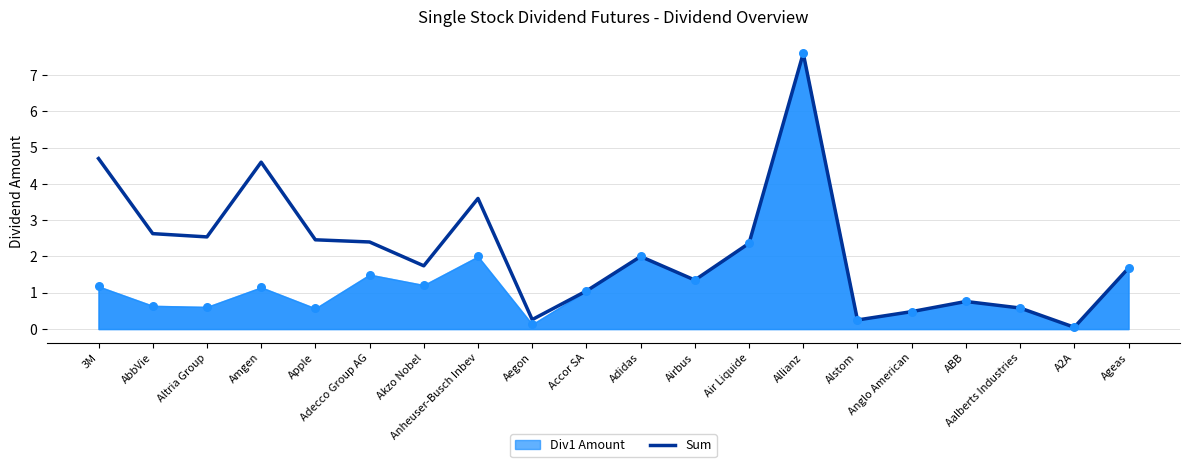

Between Adecco Group AG and Anheuser-Busch Inbev, which is larger?

Anheuser-Busch Inbev